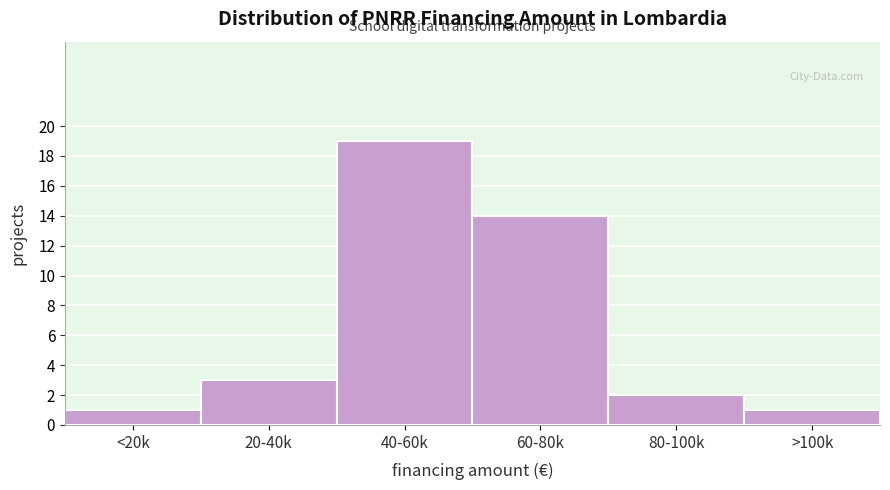

Reading right to left, list all the values displayed in this chart.

>100k=1	80-100k=2	60-80k=14	40-60k=19	20-40k=3	<20k=1